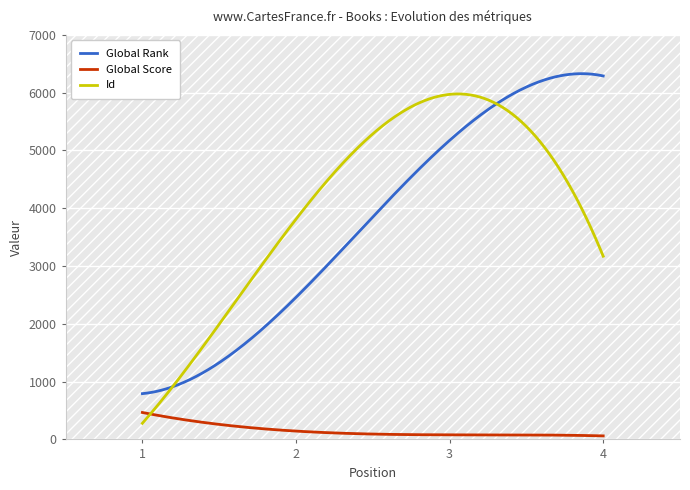

Which series has the largest total across all categories?

Id